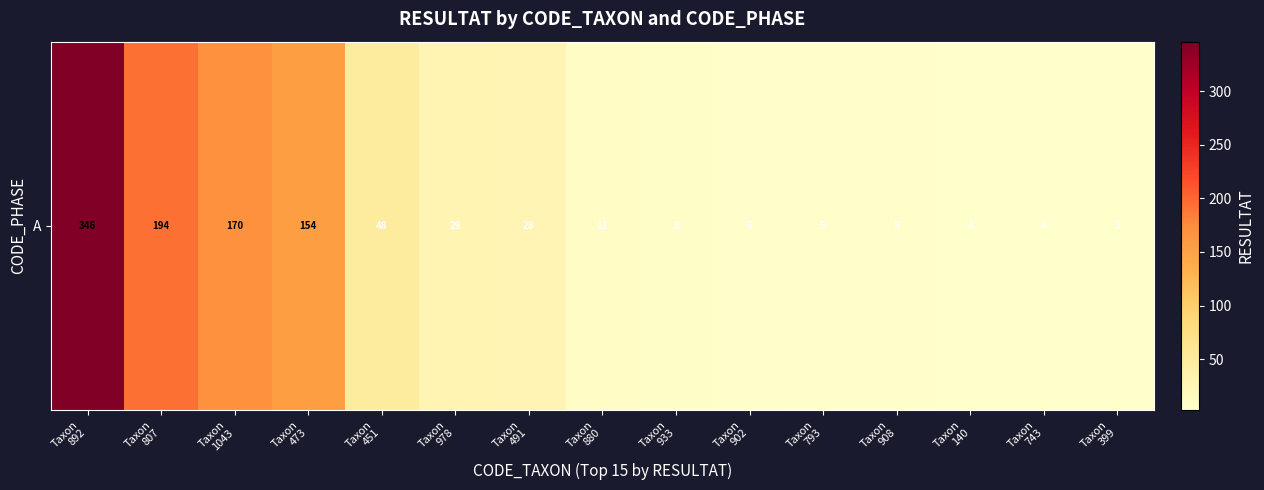

What is the sum of the values at Taxon
807 and Taxon
1043?

364